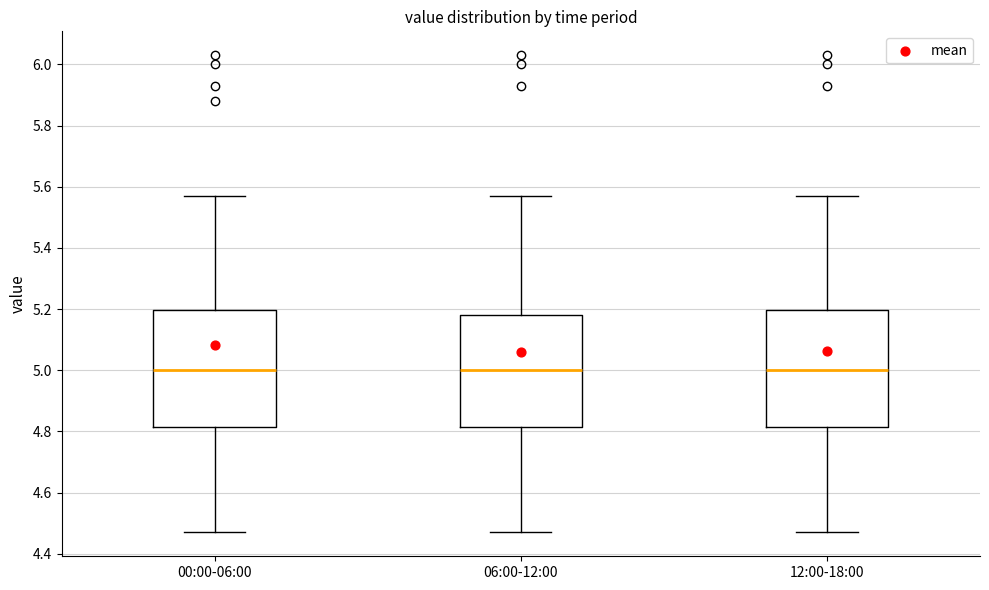

Reading left to right, transcribe this box plot: for each box, give where its median line is, the range the box spans, and where its two whiskers end, as read against the y-axis. The values are not printed on the chart, so give them approximately, as read against the axis.

00:00-06:00: median 5.00, box 4.82 to 5.20, whiskers 4.48 to 5.58
06:00-12:00: median 5.00, box 4.82 to 5.18, whiskers 4.48 to 5.58
12:00-18:00: median 5.00, box 4.82 to 5.20, whiskers 4.48 to 5.58